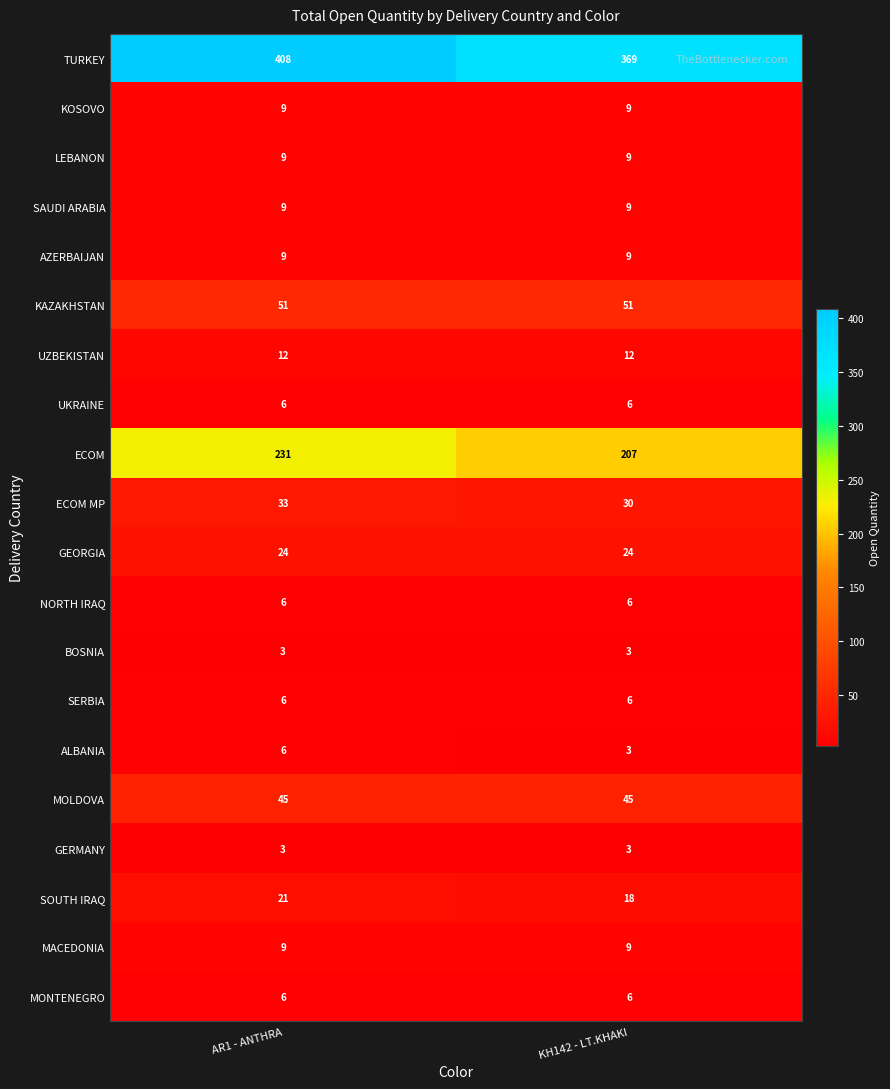

Is it true that UKRAINE equals 1 at AR1 - ANTHRA?

False